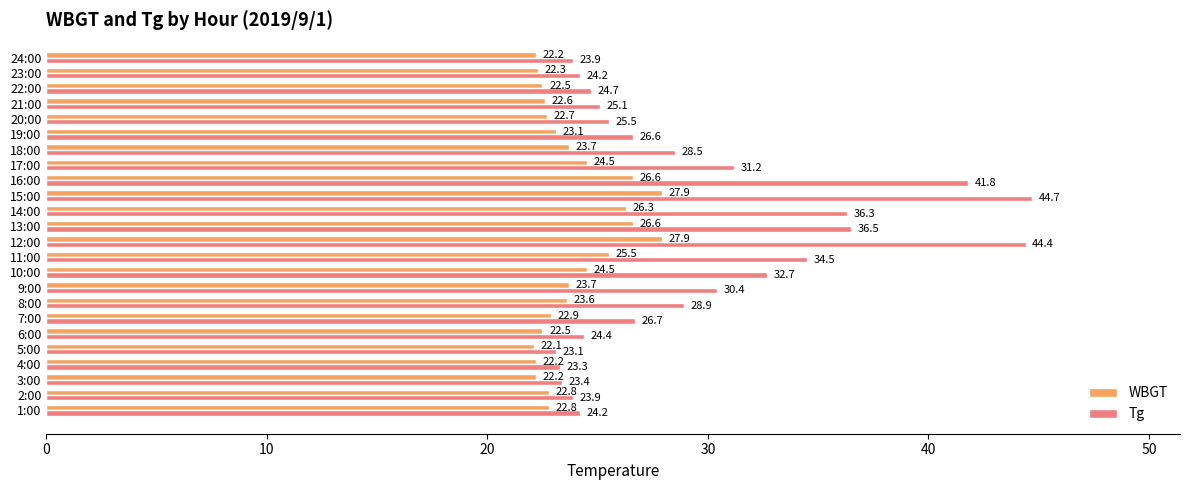

At which label does Tg reach its minimum?

5:00